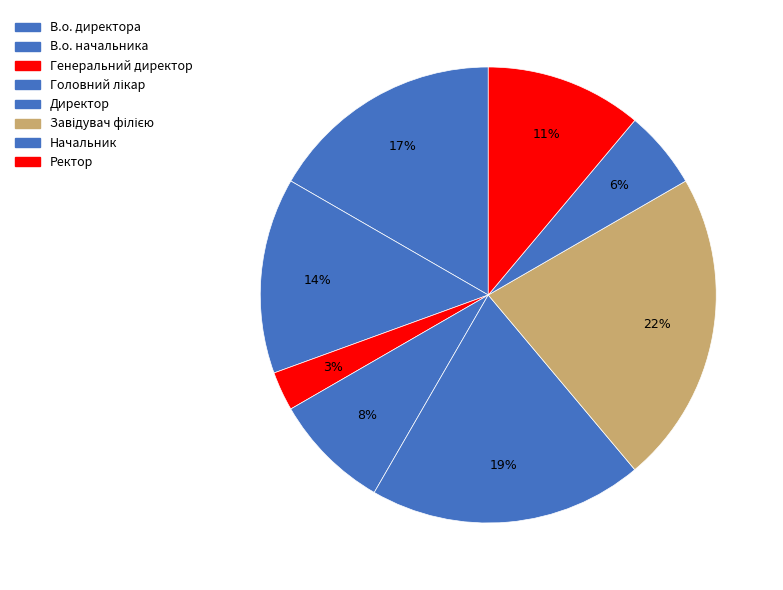

Is it true that В.о. директора is 17% of the pie?

True